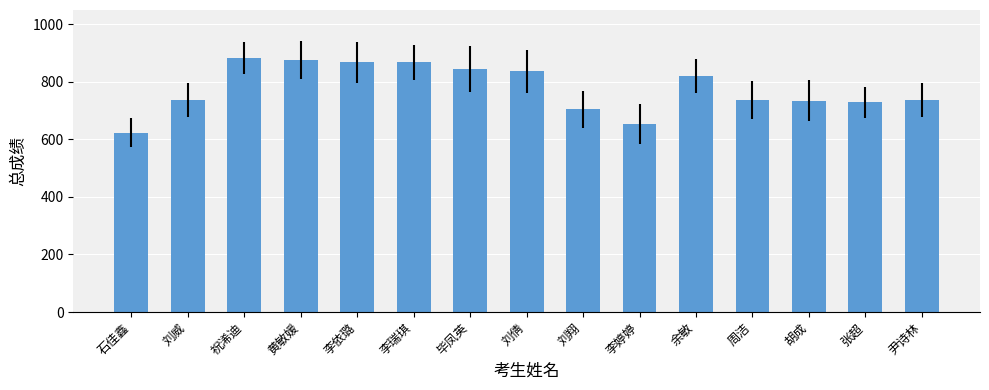

What is the value of the 6th bar from the left?

867.5